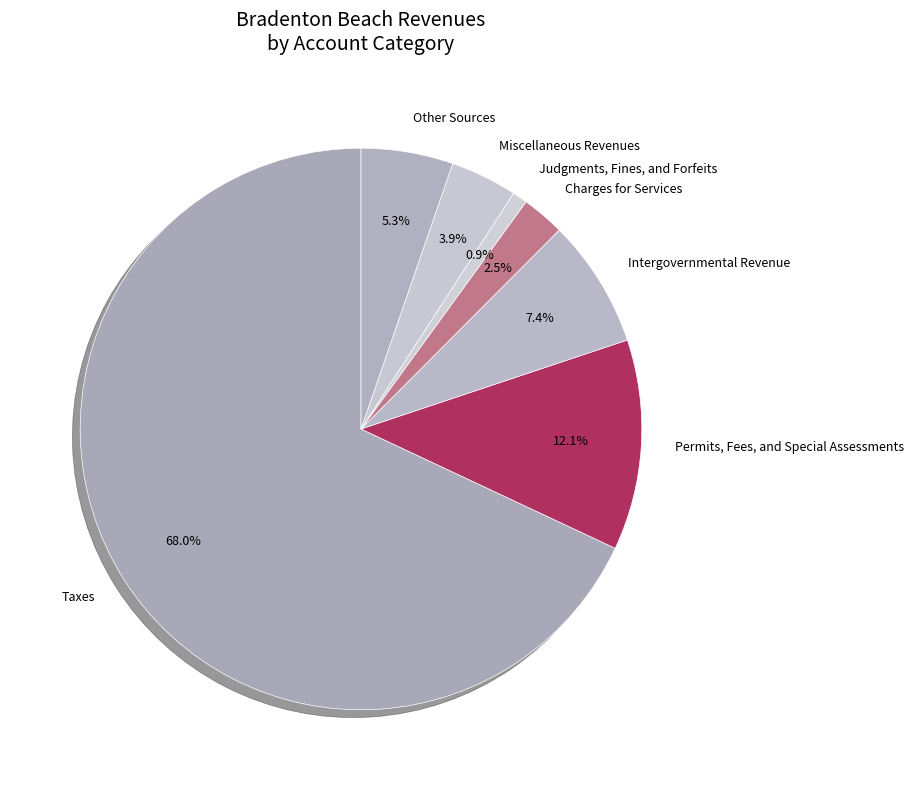

Is there any slice that represents more than half of the pie?

Yes